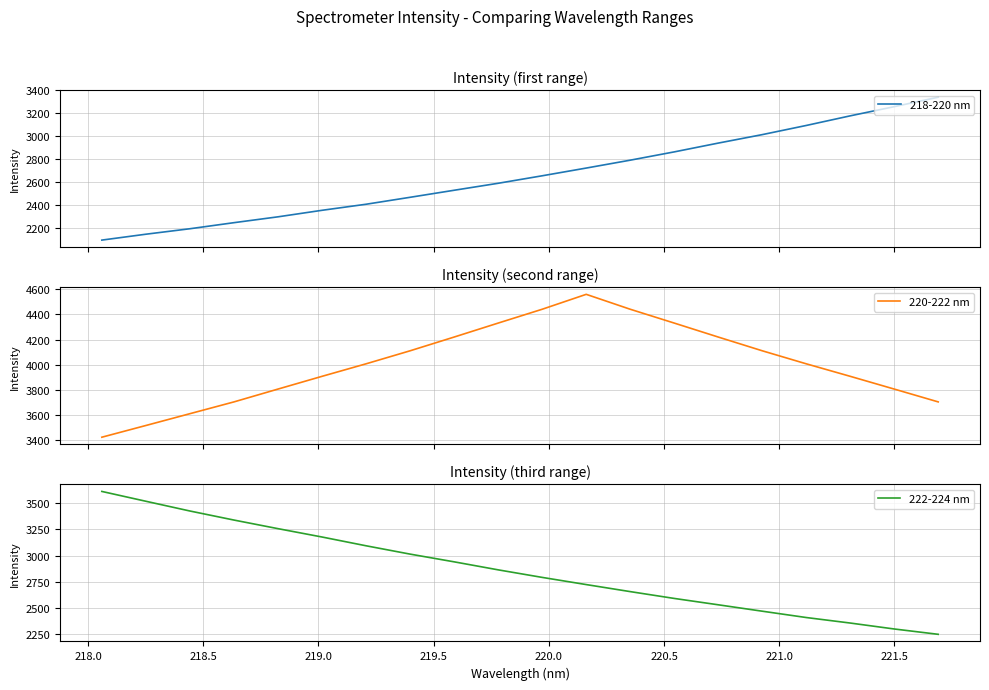

Which series has the largest total across all categories?

220-222 nm